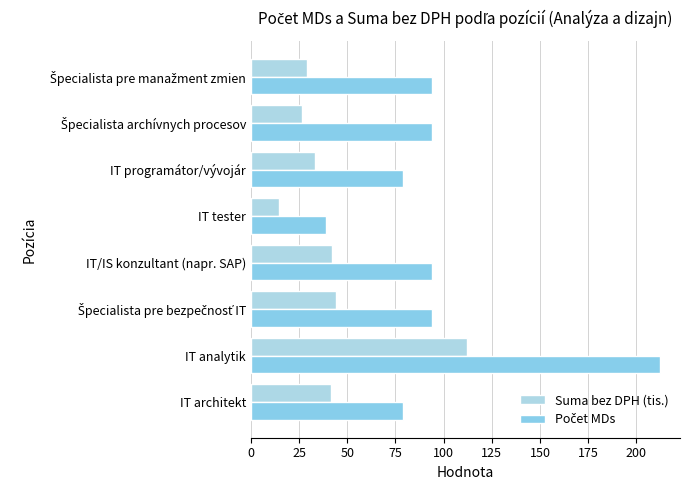

How many distinct data groups are displayed?

2